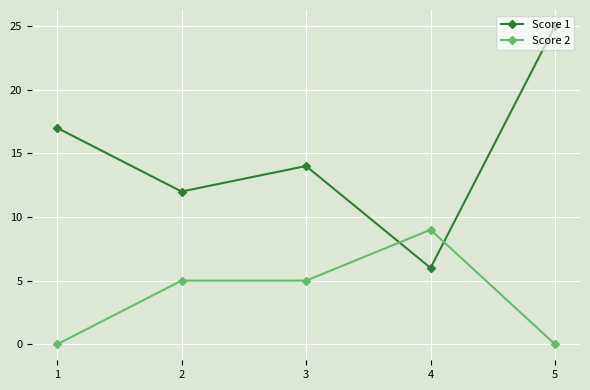

Reading left to right, what are all the values shown in this chart?

Score 1: 1=17	2=12	3=14	4=6	5=25
Score 2: 1=0	2=5	3=5	4=9	5=0